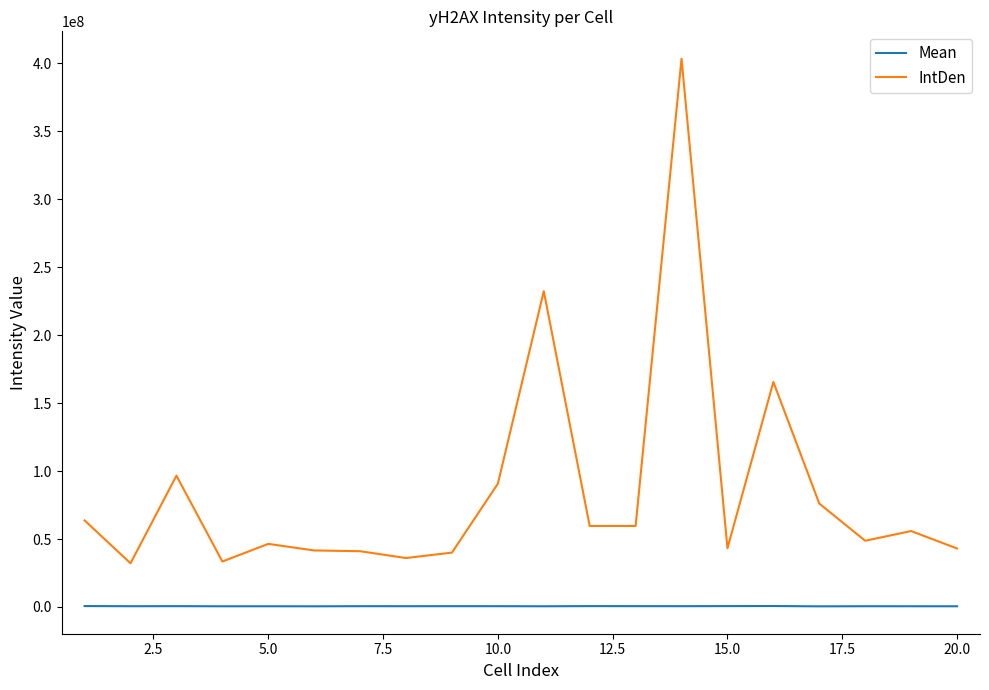

True or false: Mean and IntDen cross at least once.

False